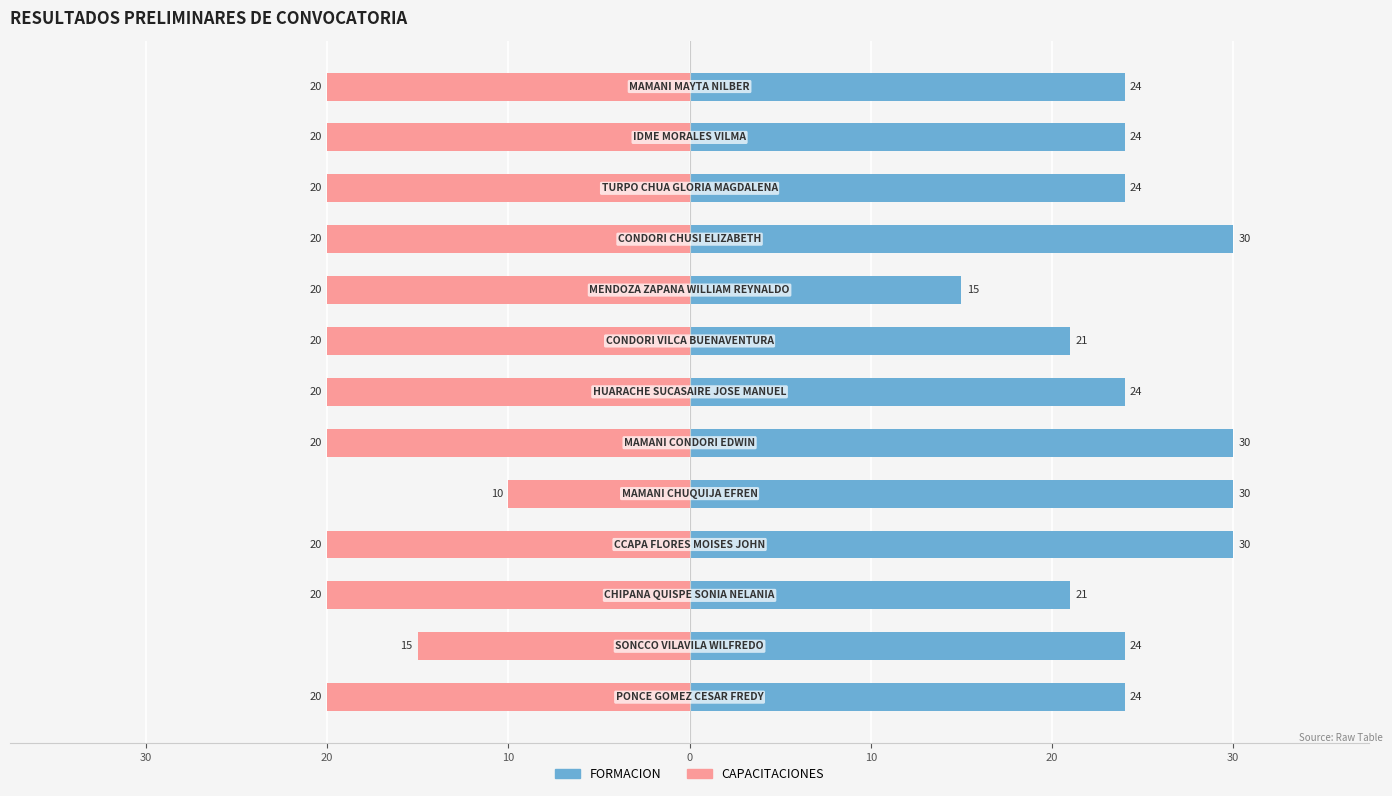

The value of CAPACITACIONES at 30 is -21. True or false?

False